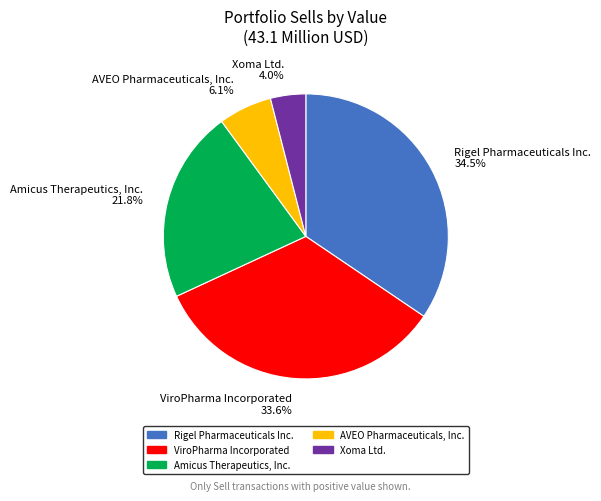

To the nearest percent, what is the difference between the Xoma Ltd. and AVEO Pharmaceuticals, Inc. slice percentages?

2%